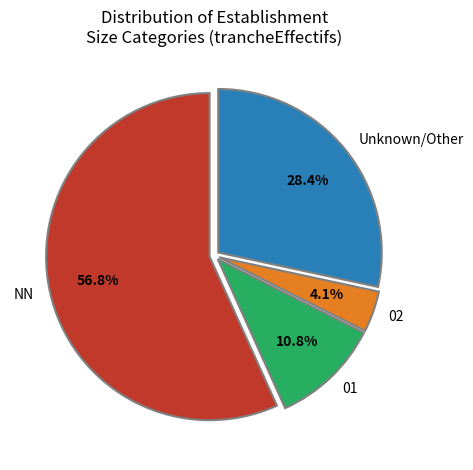

The NN slice represents 67% of the pie. True or false?

False